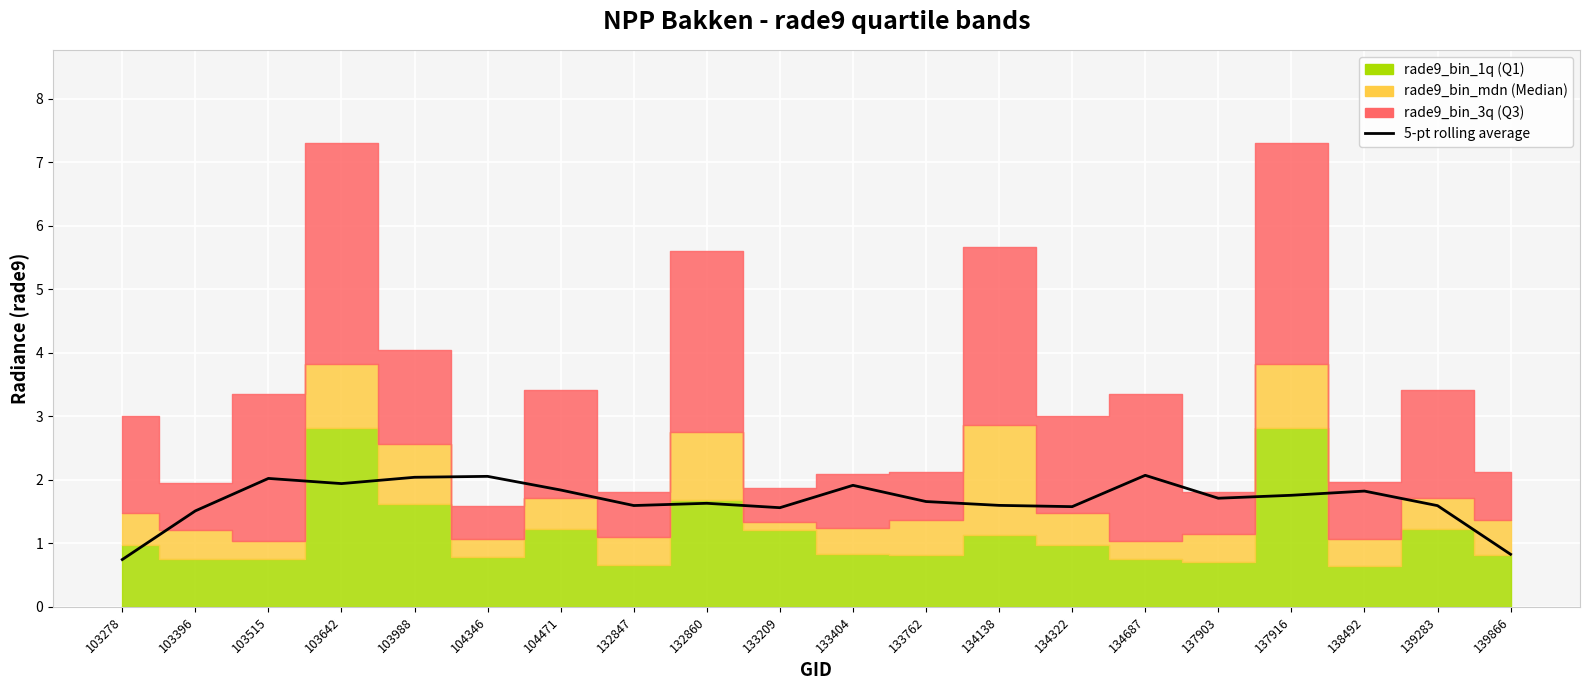

Between 139283 and 134322, which is larger?

139283